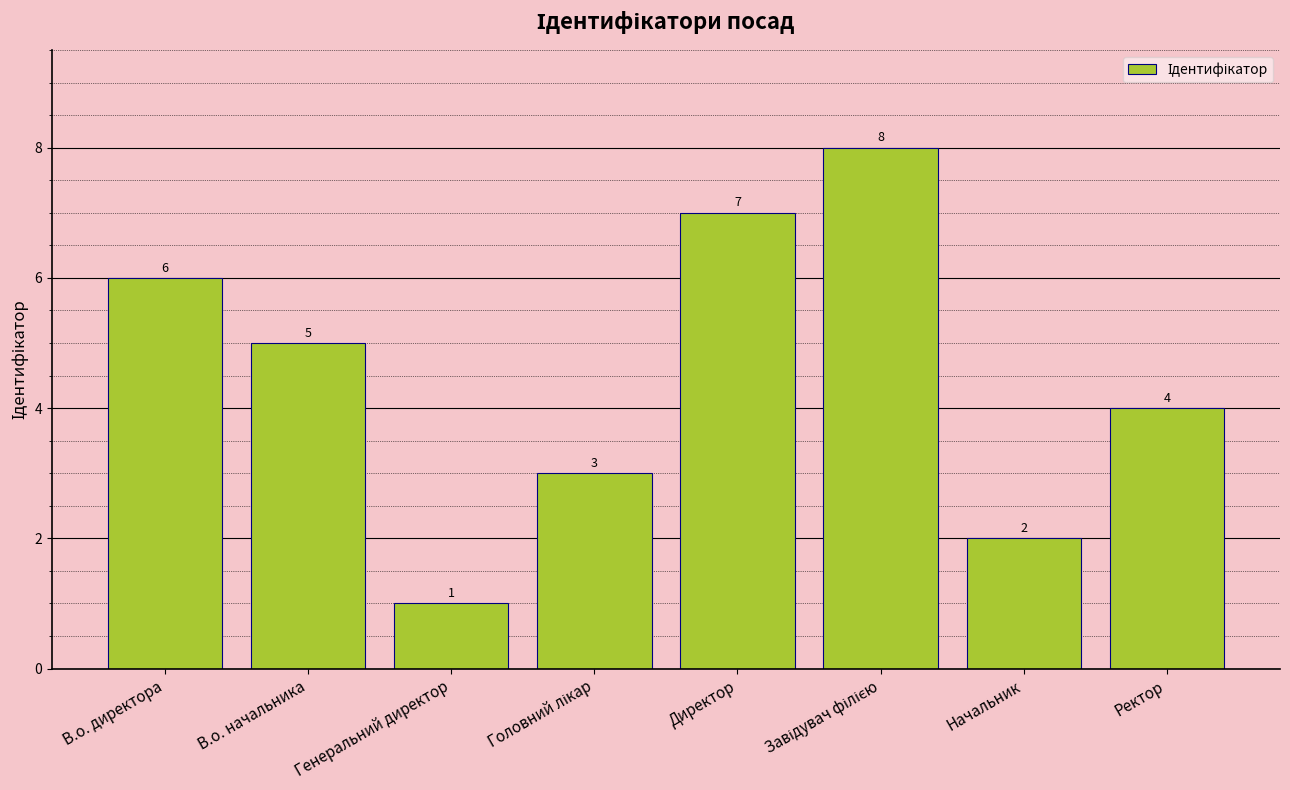

At which category does the chart reach its minimum across all series?

Генеральний директор